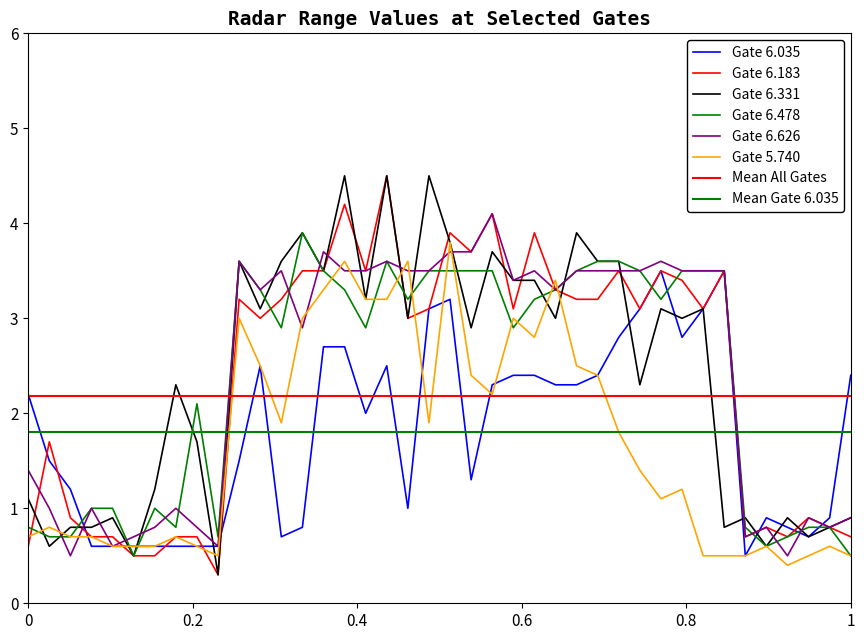

What is the value of the 6.626 point at the 17th from the left?

3.5